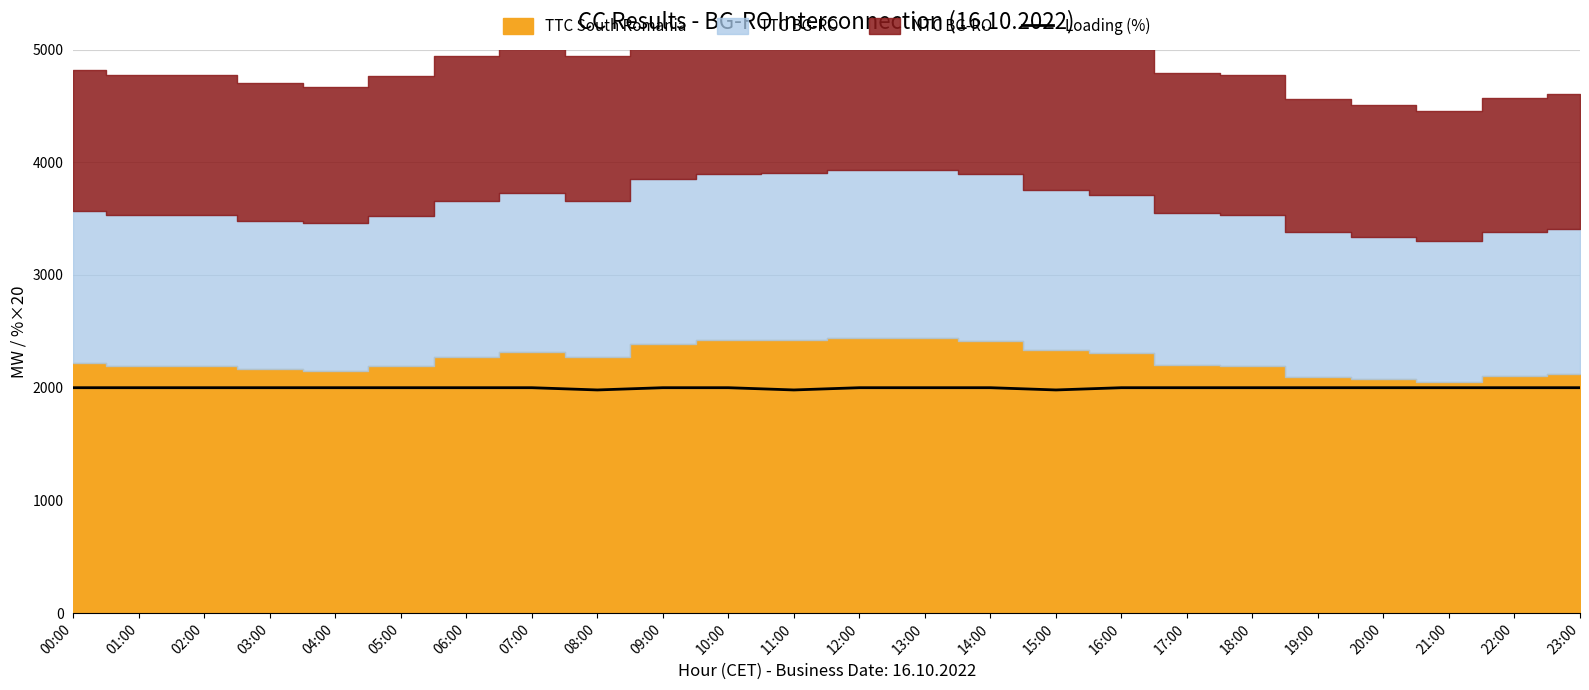

What is the minimum value for Loading (%)?

1980